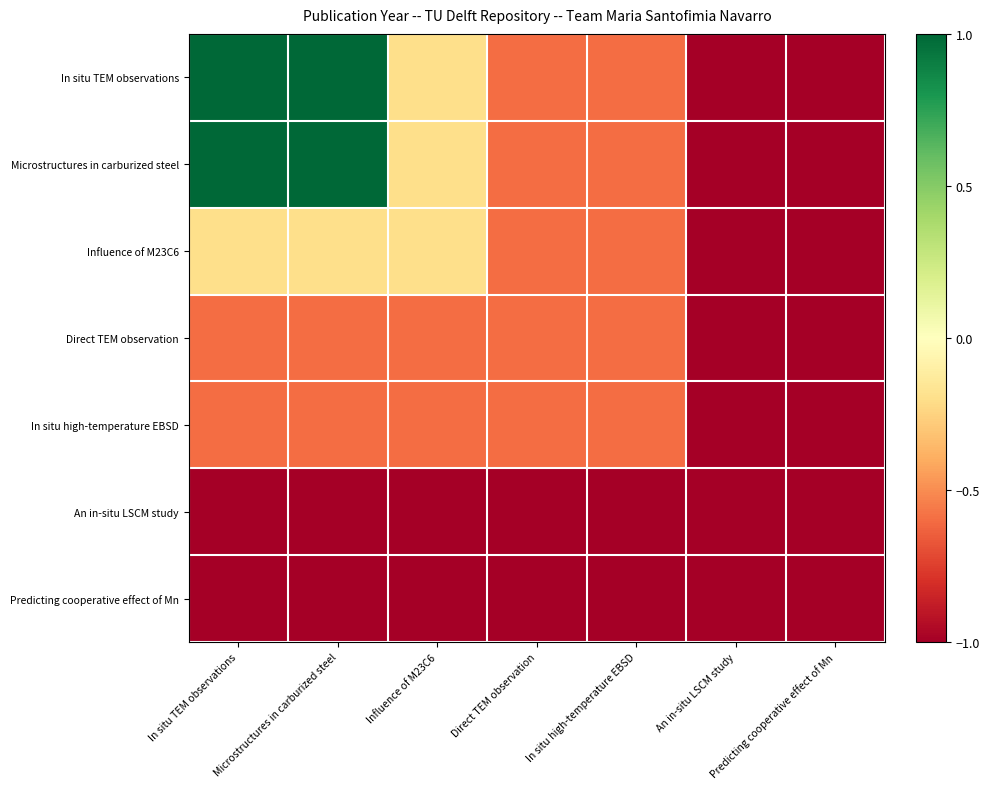

Between An in-situ LSCM study and Microstructures in carburized steel, which is larger?

Microstructures in carburized steel